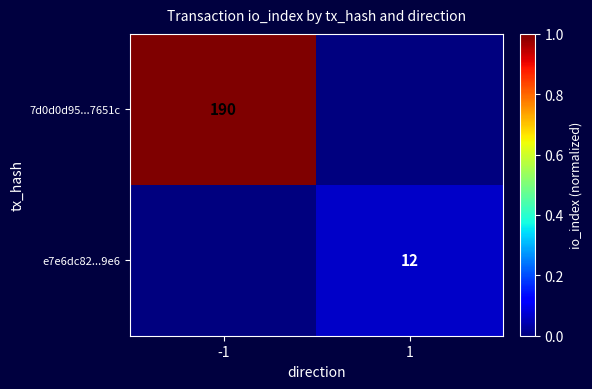

Is it true that 7d0d0d95...7651c equals 190 at -1?

True